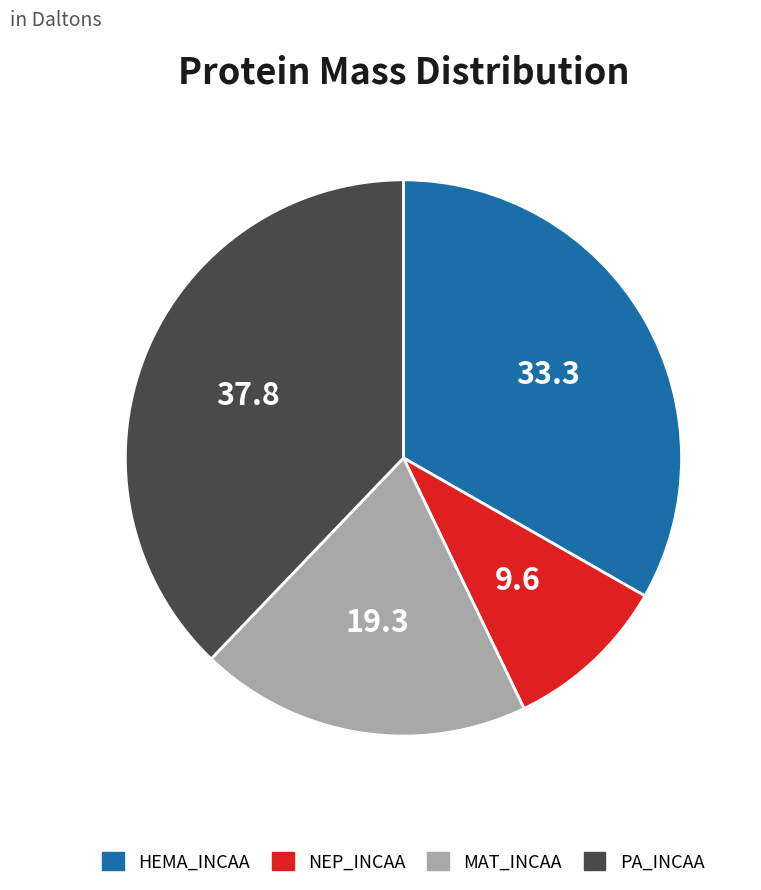

Do PA_INCAA and NEP_INCAA together represent more than half of the pie?

No